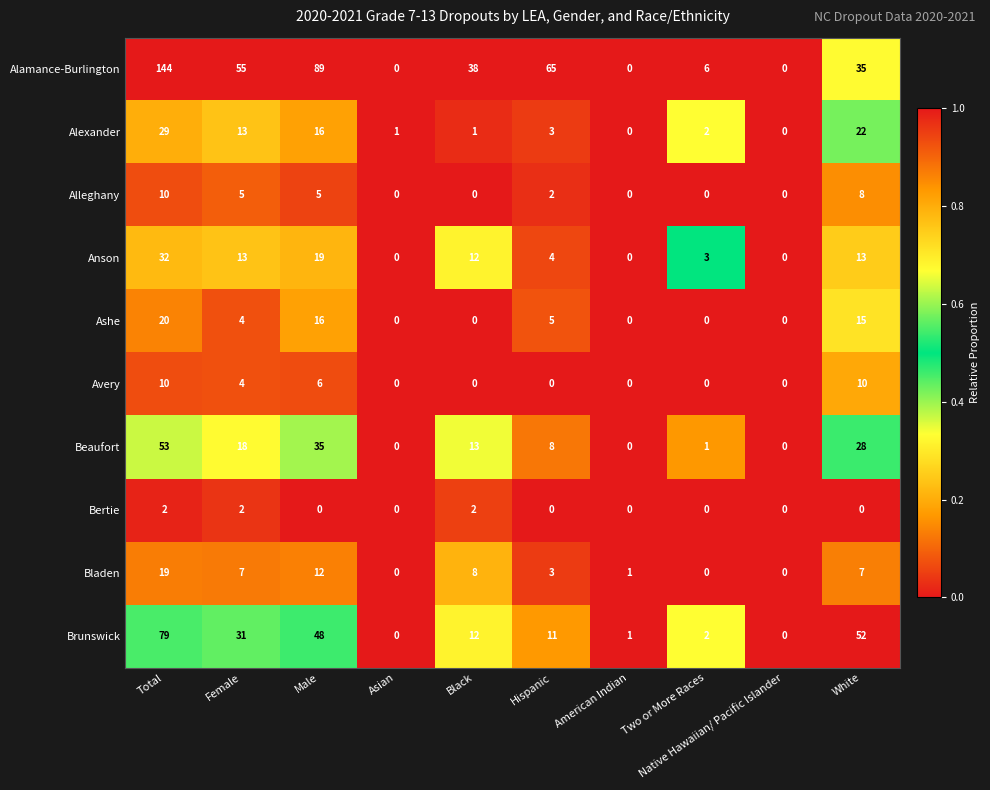

What is the sum of the Beaufort values at Two or More Races and Total?

54